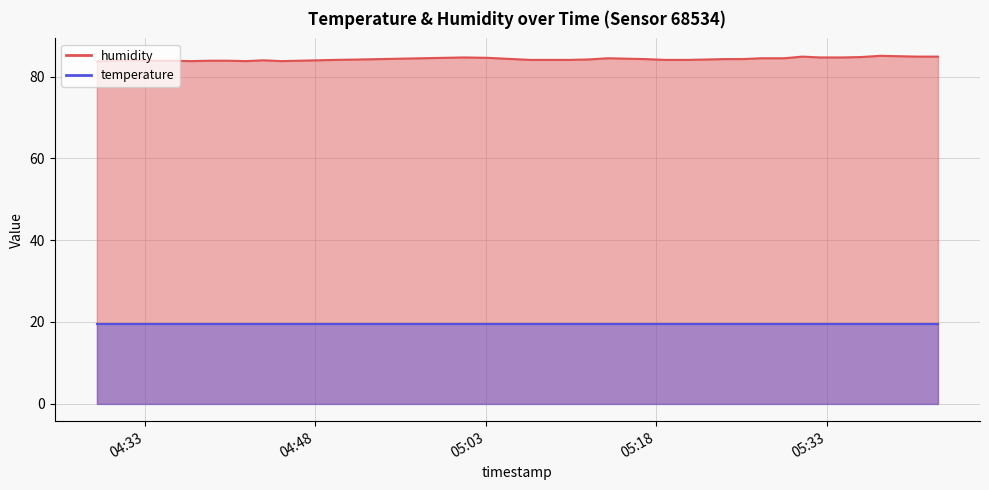

Which label corresponds to the smallest value in the chart?

04:33